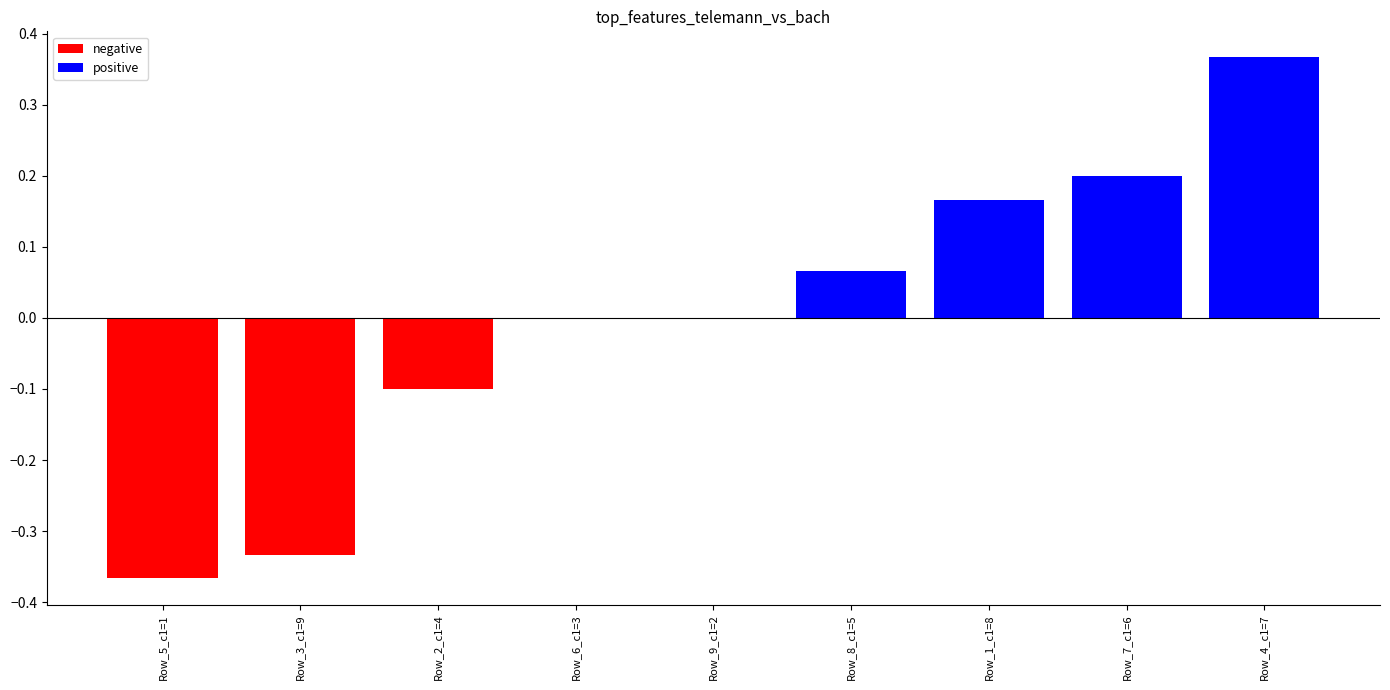

The chart shows a value of -0.5 at Row_5_c1=1. True or false?

False